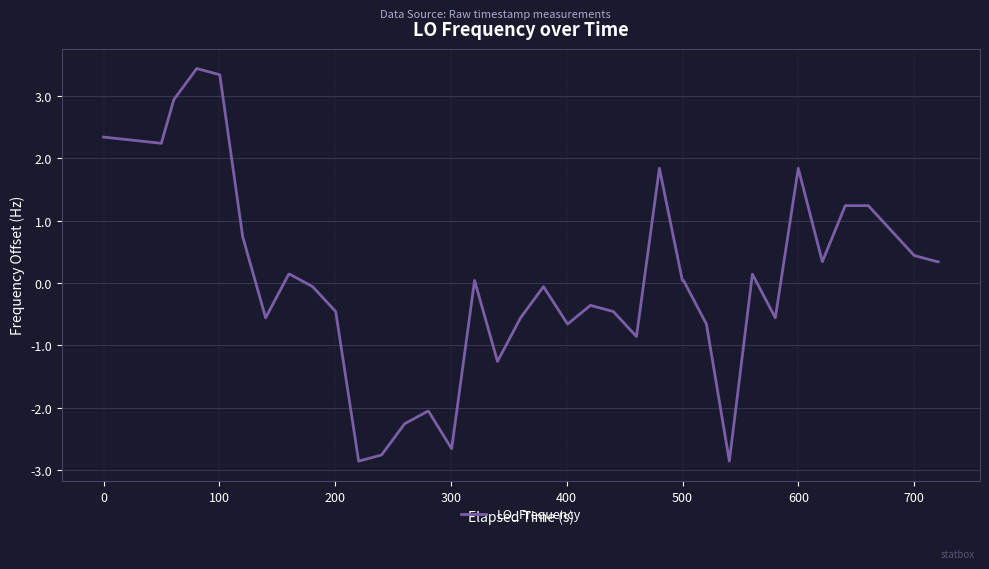

True or false: there are more than 1 points higher than both neighbors.

True